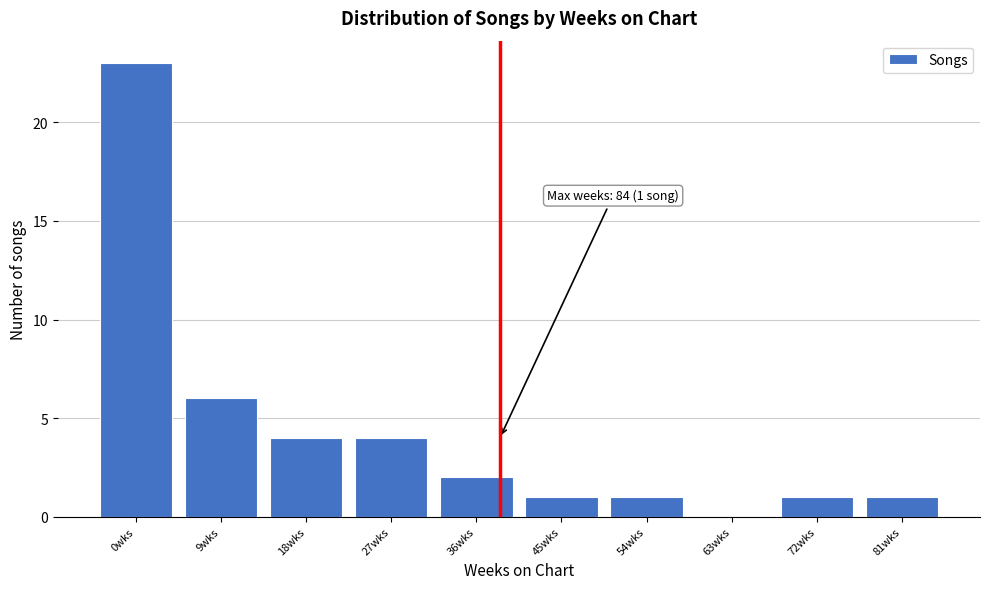

Reading left to right, list all the values displayed in this chart.

0wks=23	9wks=6	18wks=4	27wks=4	36wks=2	45wks=1	54wks=1	63wks=0	72wks=1	81wks=1